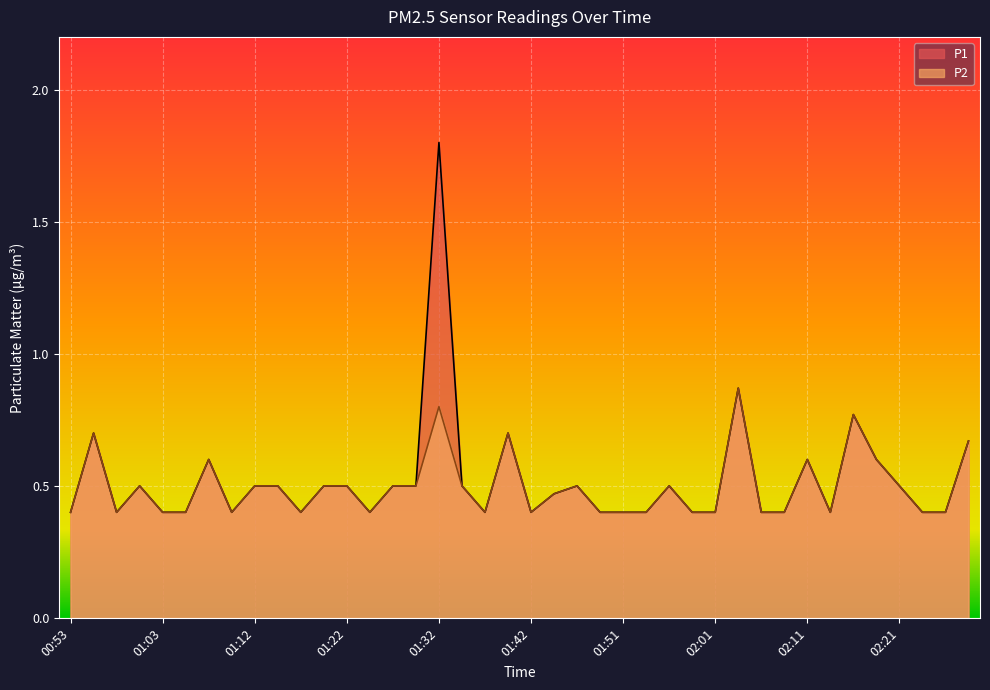

Reading right to left, transcribe all the data shown in this chart.

P1: 02:28=0.7	02:25=0.4	02:23=0.4	02:21=0.5	02:18=0.6	02:16=0.8	02:13=0.4	02:11=0.6	02:08=0.4	02:06=0.4	02:04=0.9	02:01=0.4	01:59=0.4	01:56=0.5	01:54=0.4	01:51=0.4	01:49=0.4	01:46=0.5	01:44=0.5	01:42=0.4	01:39=0.7	01:37=0.4	01:34=0.5	01:32=1.8	01:29=0.5	01:27=0.5	01:25=0.4	01:22=0.5	01:20=0.5	01:17=0.4	01:15=0.5	01:12=0.5	01:10=0.4	01:08=0.6	01:05=0.4	01:03=0.4	01:00=0.5	00:58=0.4	00:55=0.7	00:53=0.4
P2: 02:28=0.7	02:25=0.4	02:23=0.4	02:21=0.5	02:18=0.6	02:16=0.8	02:13=0.4	02:11=0.6	02:08=0.4	02:06=0.4	02:04=0.9	02:01=0.4	01:59=0.4	01:56=0.5	01:54=0.4	01:51=0.4	01:49=0.4	01:46=0.5	01:44=0.5	01:42=0.4	01:39=0.7	01:37=0.4	01:34=0.5	01:32=0.8	01:29=0.5	01:27=0.5	01:25=0.4	01:22=0.5	01:20=0.5	01:17=0.4	01:15=0.5	01:12=0.5	01:10=0.4	01:08=0.6	01:05=0.4	01:03=0.4	01:00=0.5	00:58=0.4	00:55=0.7	00:53=0.4